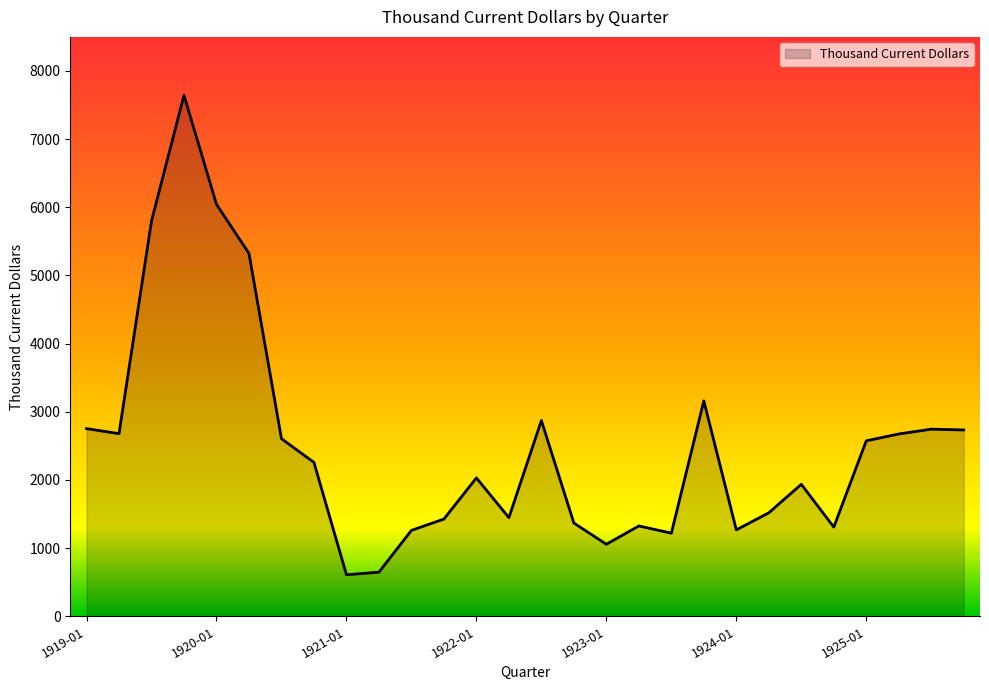

What is the greatest value displayed?

7643